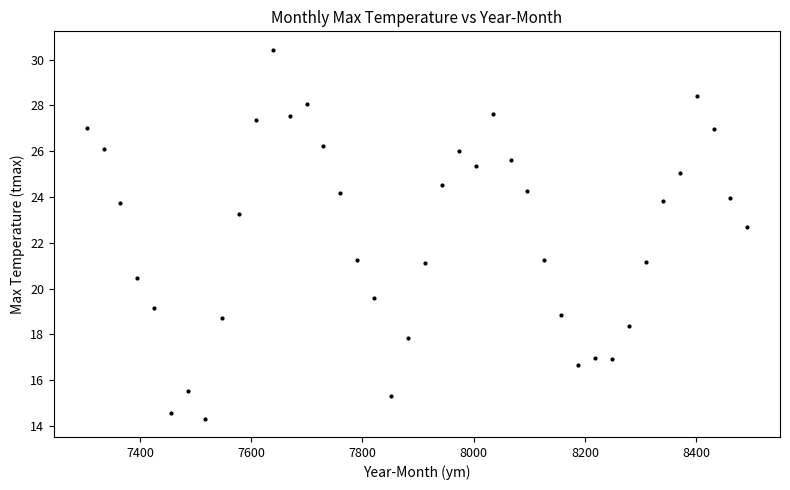

What is the range of Y values (max minus min)?

16.1